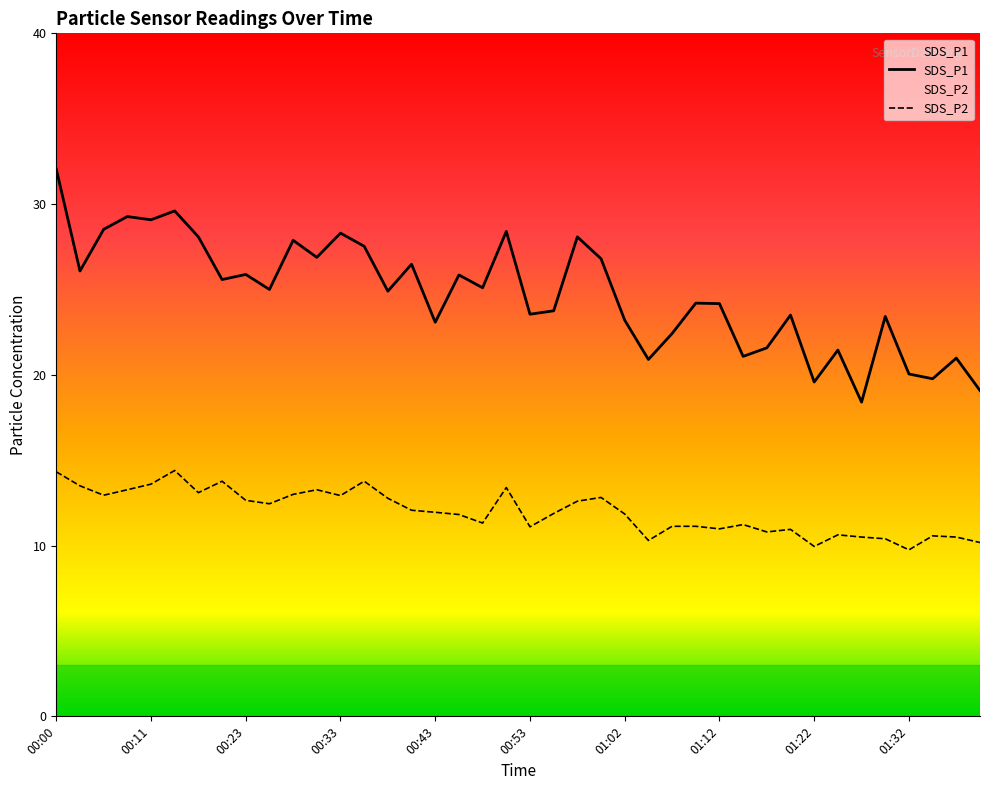

The SDS_P2 series shows 11.2 at 01:15. True or false?

True